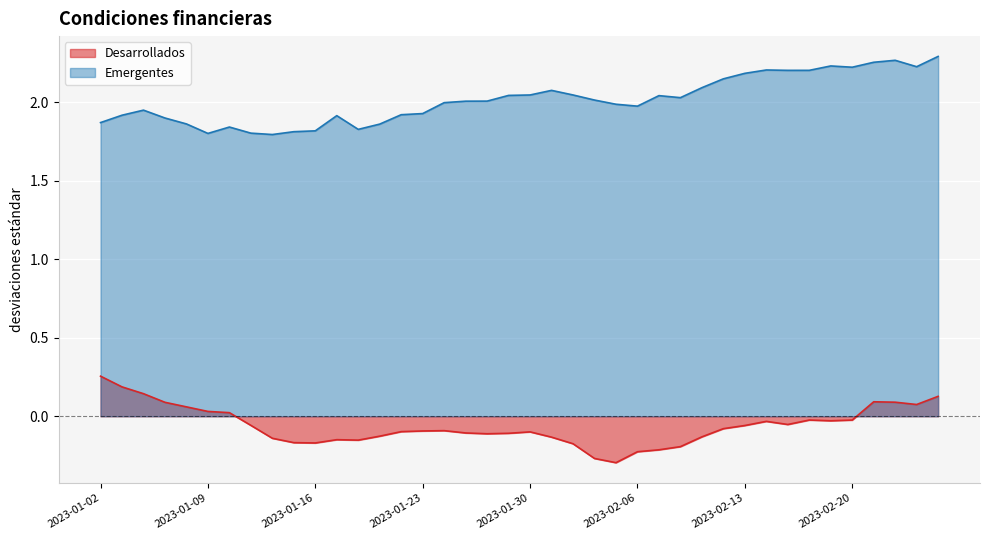

Which series has the largest range (max minus min)?

Desarrollados